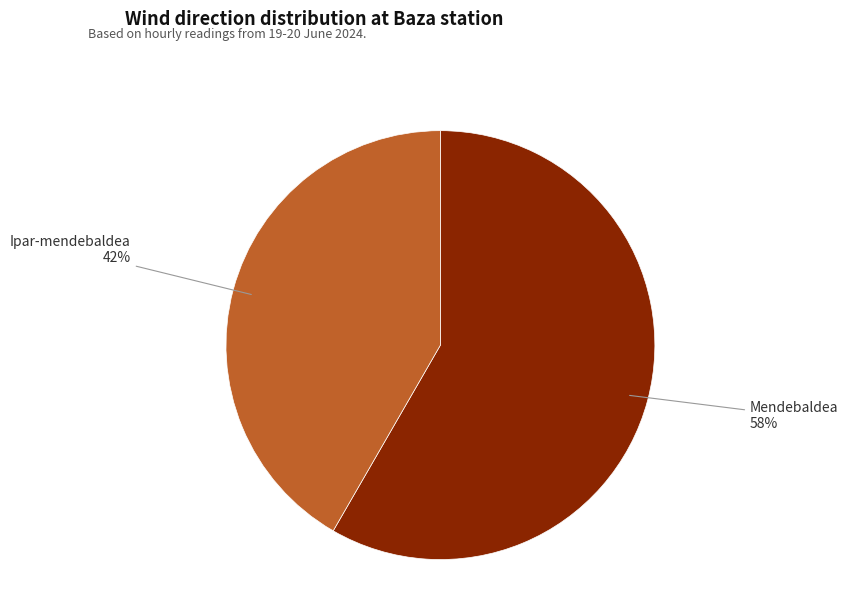

Rank the categories by value from lowest to highest.

Ipar-mendebaldea, Mendebaldea